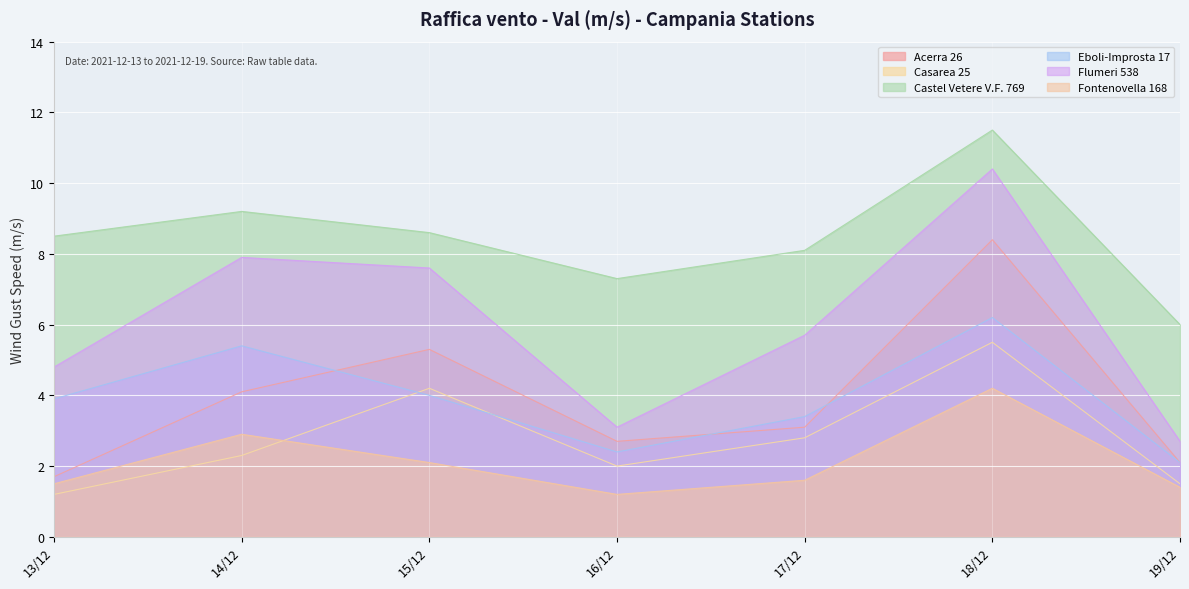

What is the total value across all series at 18/12?

46.2